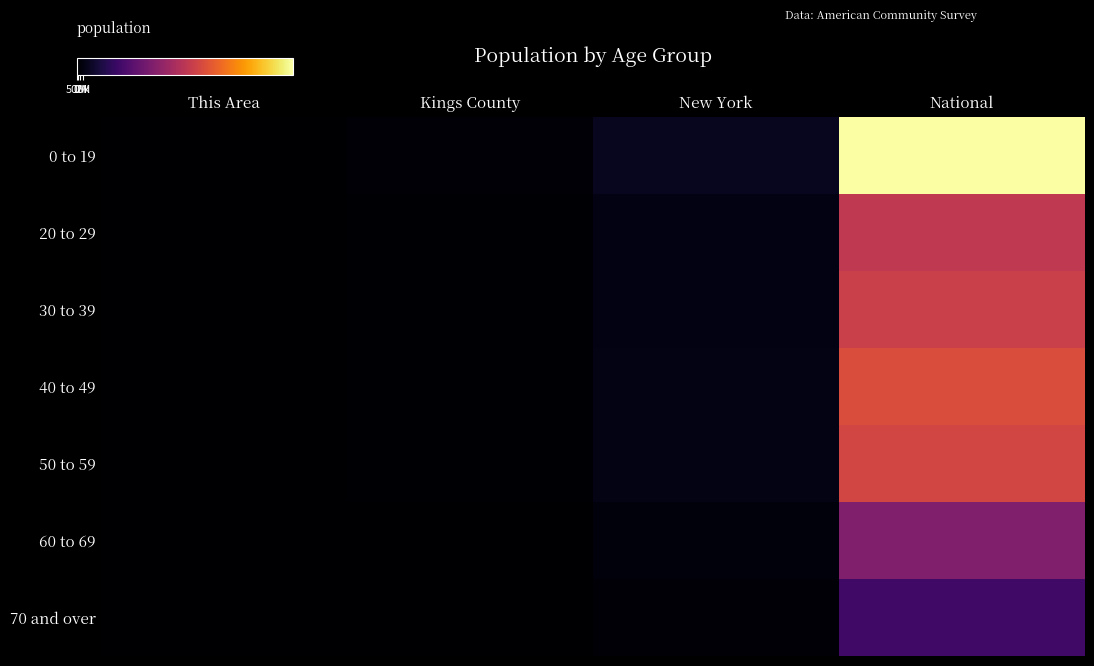

Between This Area and New York, which series saw the biggest shift?

0 to 19